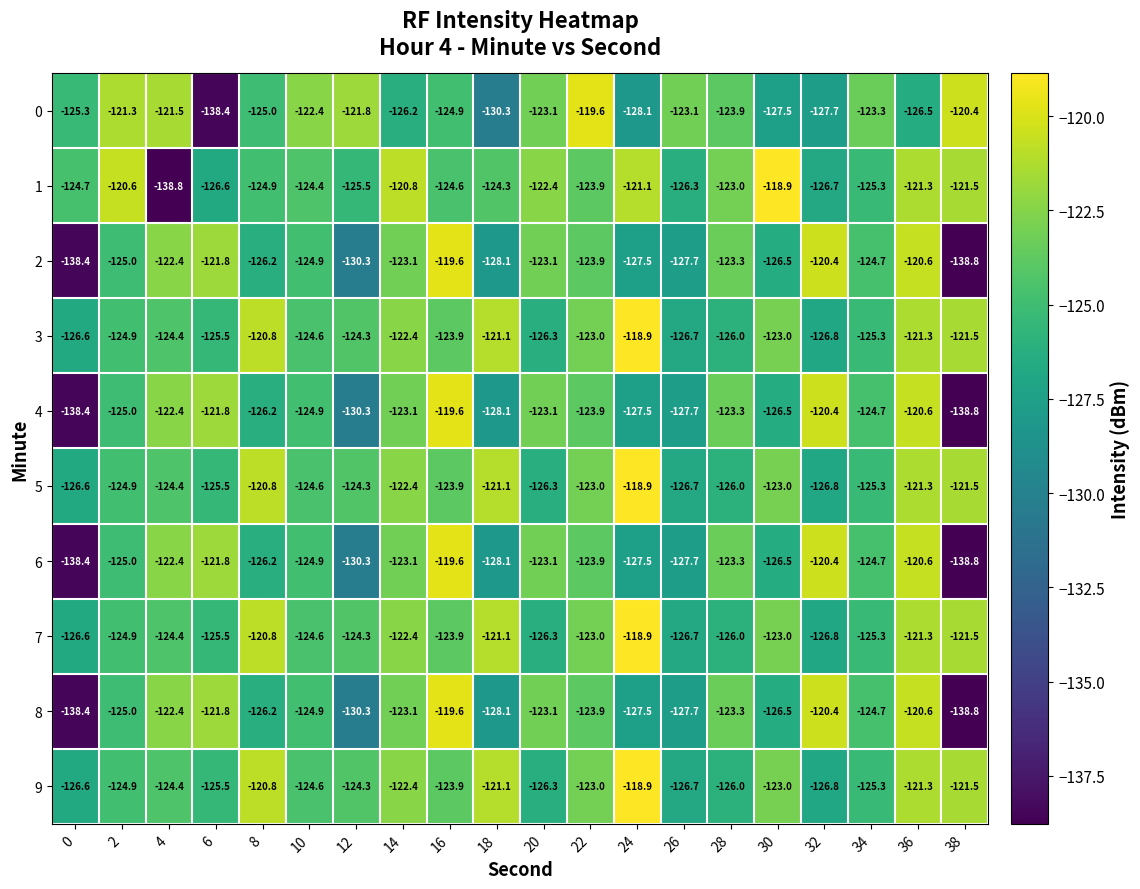

At which category is the sum across all series the highest?

36